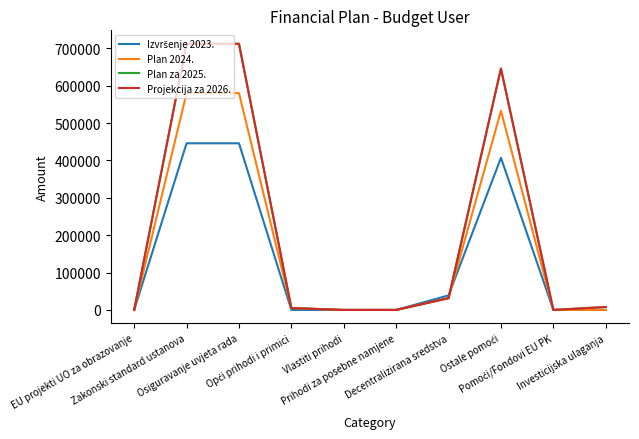

At how many categories does at least one series exceed 79640?

3